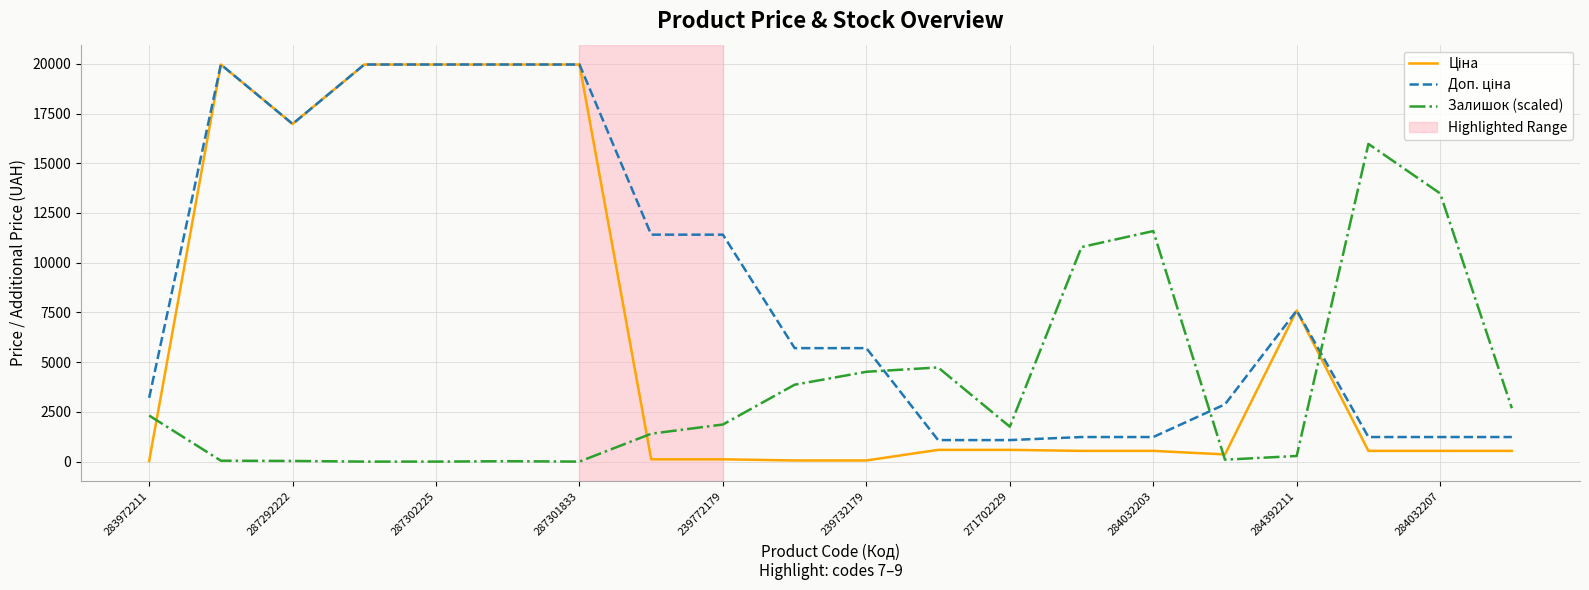

Count the number of data series in this chart.

3